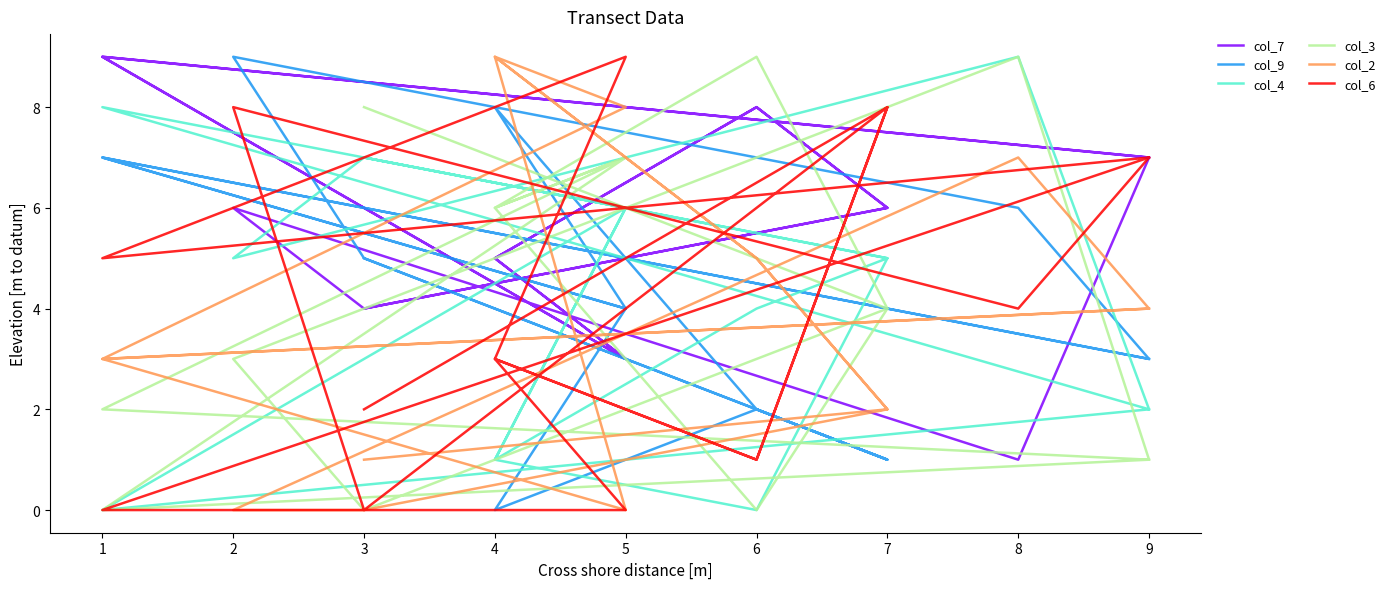

What is the maximum value shown in the chart?

9